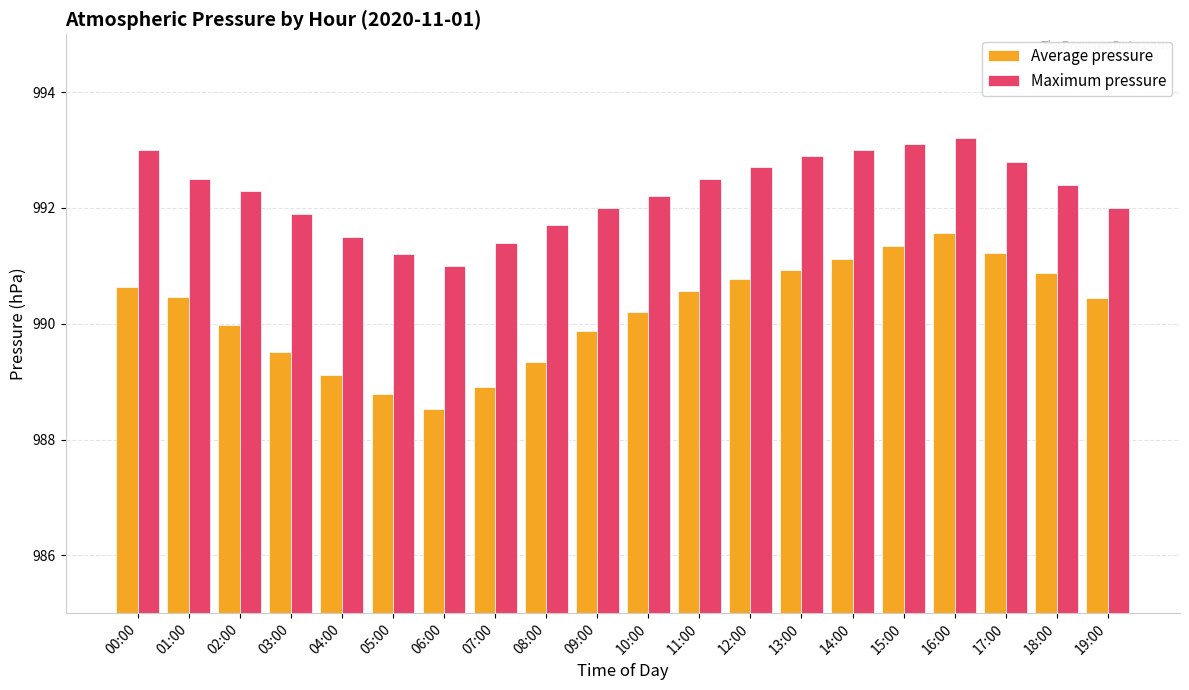

What is the sum of all Maximum pressure values?

19845.3